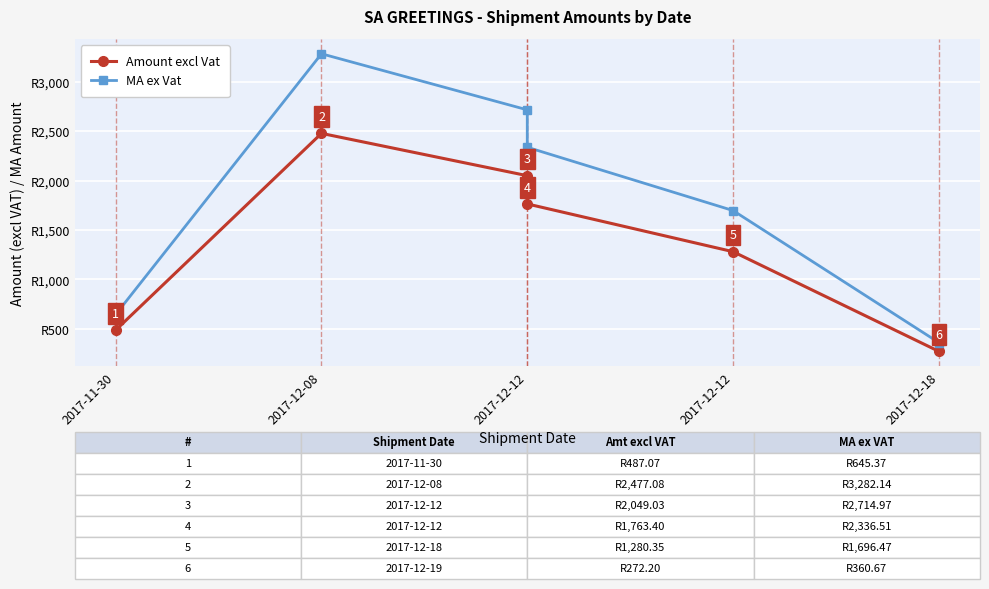

What is the sum of all MA ex Vat values?

11036.1